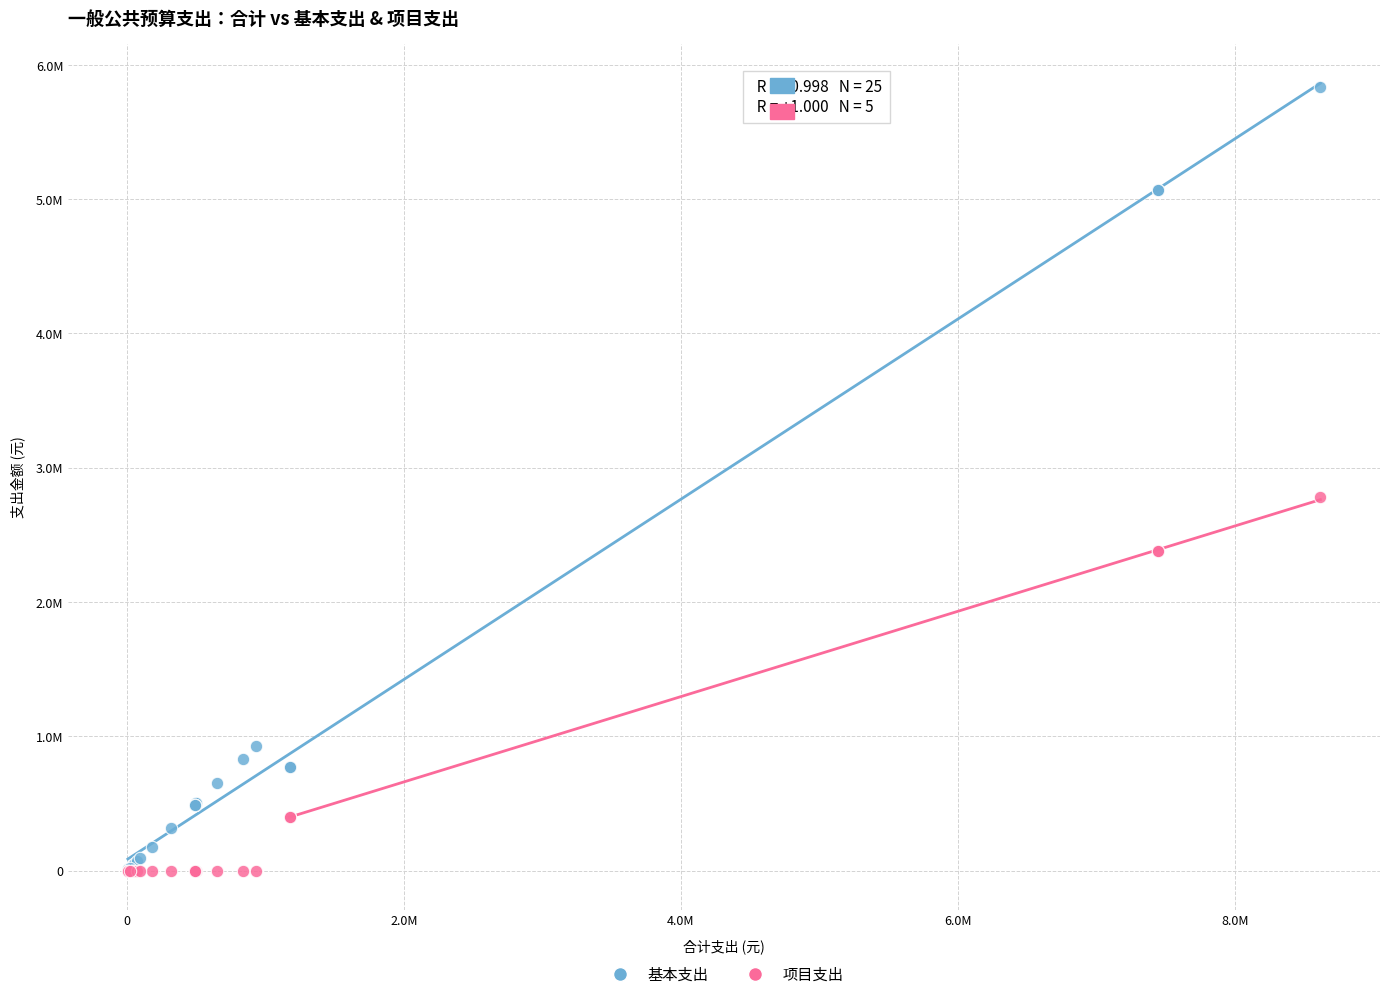

What are all the series names shown in the legend?

基本支出, 项目支出